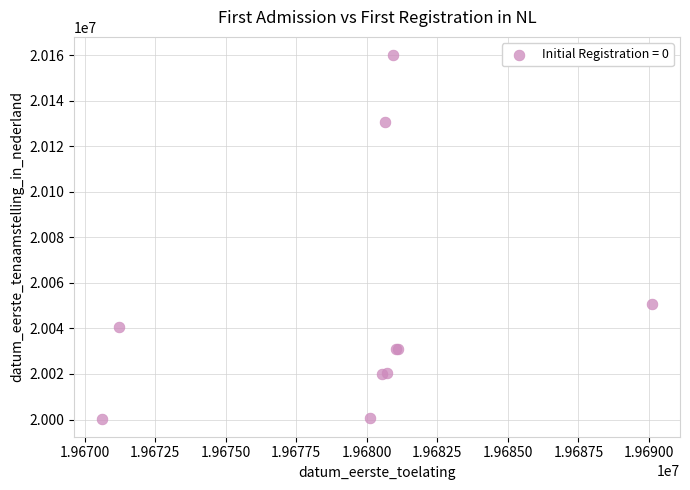

What Y value in the scatter plot is closest to 20080271?

20050604